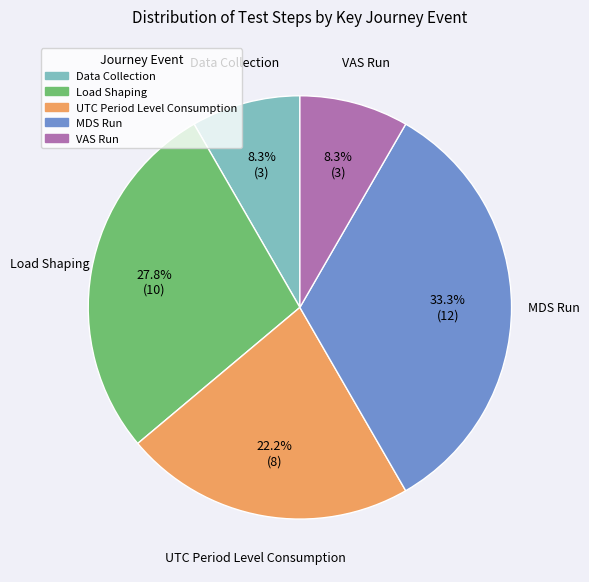

How many slices are in this pie chart?

5